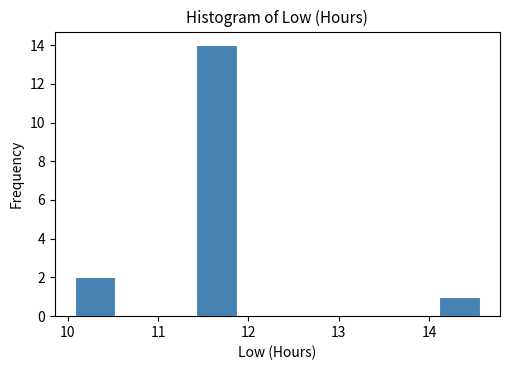

Which range on the x-axis has the tallest bar?

11.4 to 11.9